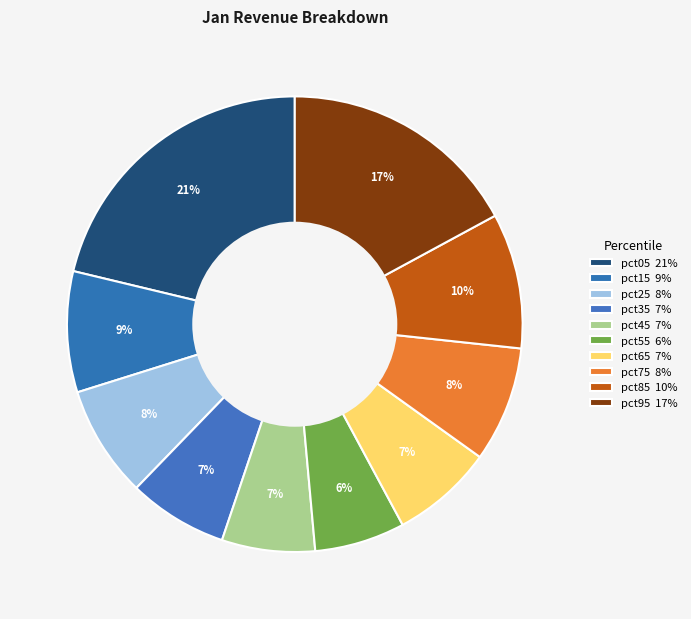

To the nearest percent, what is the difference between the pct45 and pct15 slice percentages?

2%